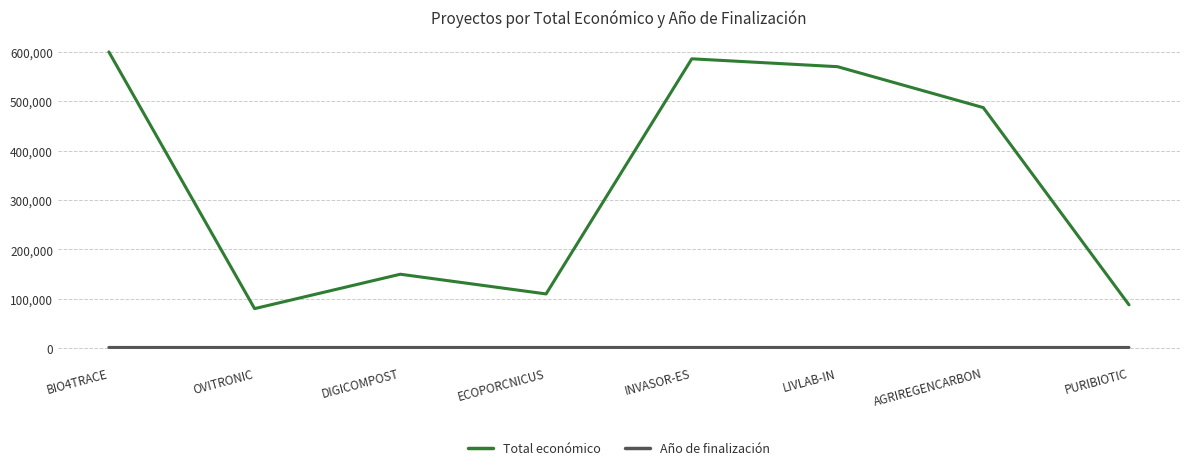

Rank the series by their average value, from highest to lowest.

Total económico, Año de finalización